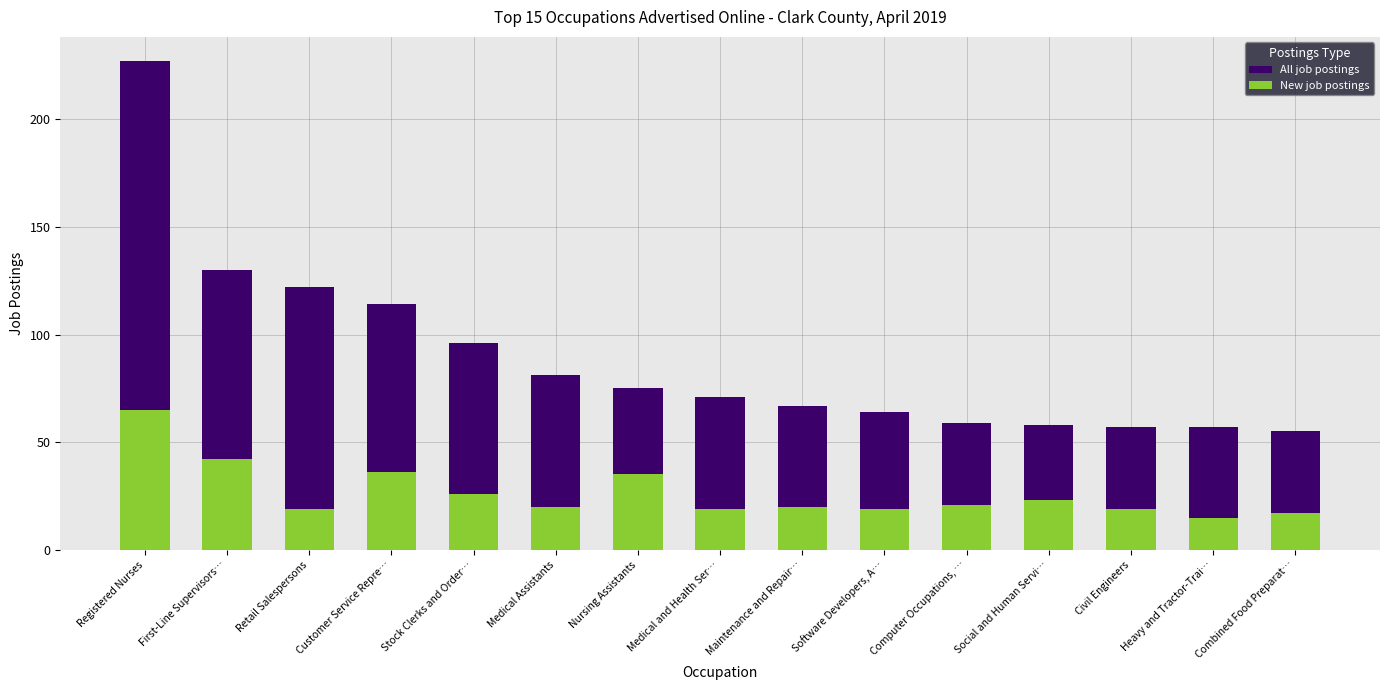

True or false: New job postings has a value of 15 at Social and Human Servi….

False